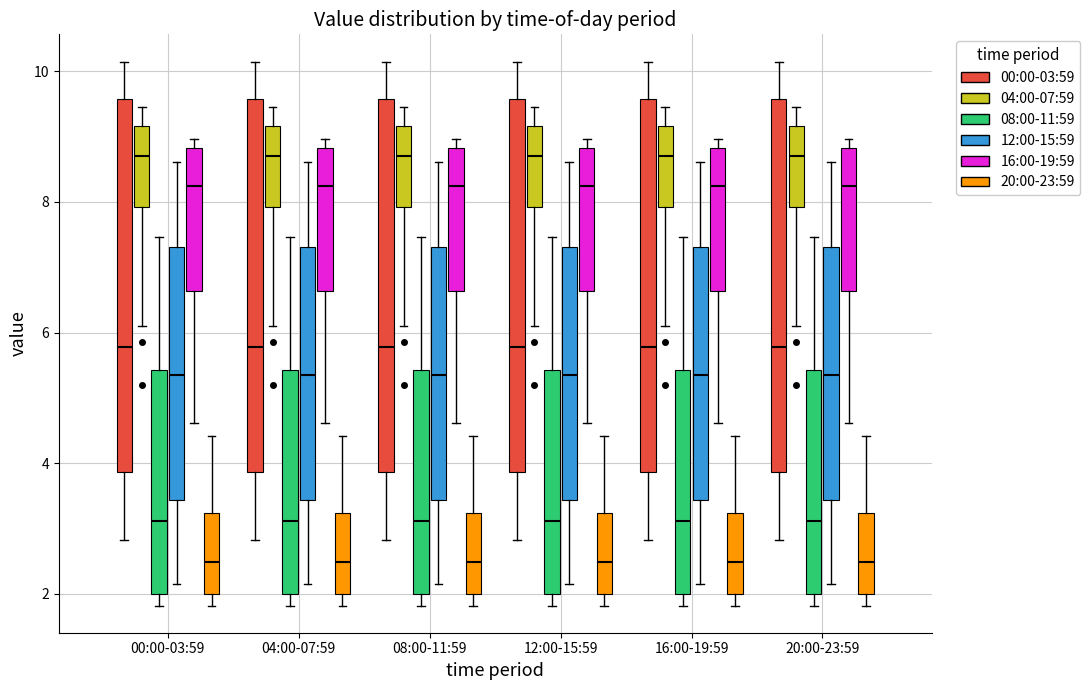

Reading left to right, transcribe this box plot: for each box, give where its median line is, the range the box spans, and where its two whiskers end, as read against the y-axis. The values are not printed on the chart, so give them approximately, as read against the axis.

00:00-03:59 (00:00-03:59): median 5.8, box 3.8 to 9.6, whiskers 2.8 to 10.2
00:00-03:59 (04:00-07:59): median 8.8, box 8.0 to 9.2, whiskers 6.2 to 9.4
00:00-03:59 (08:00-11:59): median 3.2, box 2.0 to 5.4, whiskers 1.8 to 7.4
00:00-03:59 (12:00-15:59): median 5.4, box 3.4 to 7.4, whiskers 2.2 to 8.6
00:00-03:59 (16:00-19:59): median 8.2, box 6.6 to 8.8, whiskers 4.6 to 9.0
00:00-03:59 (20:00-23:59): median 2.4, box 2.0 to 3.2, whiskers 1.8 to 4.4
04:00-07:59 (00:00-03:59): median 5.8, box 3.8 to 9.6, whiskers 2.8 to 10.2
04:00-07:59 (04:00-07:59): median 8.8, box 8.0 to 9.2, whiskers 6.2 to 9.4
04:00-07:59 (08:00-11:59): median 3.2, box 2.0 to 5.4, whiskers 1.8 to 7.4
04:00-07:59 (12:00-15:59): median 5.4, box 3.4 to 7.4, whiskers 2.2 to 8.6
04:00-07:59 (16:00-19:59): median 8.2, box 6.6 to 8.8, whiskers 4.6 to 9.0
04:00-07:59 (20:00-23:59): median 2.4, box 2.0 to 3.2, whiskers 1.8 to 4.4
08:00-11:59 (00:00-03:59): median 5.8, box 3.8 to 9.6, whiskers 2.8 to 10.2
08:00-11:59 (04:00-07:59): median 8.8, box 8.0 to 9.2, whiskers 6.2 to 9.4
08:00-11:59 (08:00-11:59): median 3.2, box 2.0 to 5.4, whiskers 1.8 to 7.4
08:00-11:59 (12:00-15:59): median 5.4, box 3.4 to 7.4, whiskers 2.2 to 8.6
08:00-11:59 (16:00-19:59): median 8.2, box 6.6 to 8.8, whiskers 4.6 to 9.0
08:00-11:59 (20:00-23:59): median 2.4, box 2.0 to 3.2, whiskers 1.8 to 4.4
12:00-15:59 (00:00-03:59): median 5.8, box 3.8 to 9.6, whiskers 2.8 to 10.2
12:00-15:59 (04:00-07:59): median 8.8, box 8.0 to 9.2, whiskers 6.2 to 9.4
12:00-15:59 (08:00-11:59): median 3.2, box 2.0 to 5.4, whiskers 1.8 to 7.4
12:00-15:59 (12:00-15:59): median 5.4, box 3.4 to 7.4, whiskers 2.2 to 8.6
12:00-15:59 (16:00-19:59): median 8.2, box 6.6 to 8.8, whiskers 4.6 to 9.0
12:00-15:59 (20:00-23:59): median 2.4, box 2.0 to 3.2, whiskers 1.8 to 4.4
16:00-19:59 (00:00-03:59): median 5.8, box 3.8 to 9.6, whiskers 2.8 to 10.2
16:00-19:59 (04:00-07:59): median 8.8, box 8.0 to 9.2, whiskers 6.2 to 9.4
16:00-19:59 (08:00-11:59): median 3.2, box 2.0 to 5.4, whiskers 1.8 to 7.4
16:00-19:59 (12:00-15:59): median 5.4, box 3.4 to 7.4, whiskers 2.2 to 8.6
16:00-19:59 (16:00-19:59): median 8.2, box 6.6 to 8.8, whiskers 4.6 to 9.0
16:00-19:59 (20:00-23:59): median 2.4, box 2.0 to 3.2, whiskers 1.8 to 4.4
20:00-23:59 (00:00-03:59): median 5.8, box 3.8 to 9.6, whiskers 2.8 to 10.2
20:00-23:59 (04:00-07:59): median 8.8, box 8.0 to 9.2, whiskers 6.2 to 9.4
20:00-23:59 (08:00-11:59): median 3.2, box 2.0 to 5.4, whiskers 1.8 to 7.4
20:00-23:59 (12:00-15:59): median 5.4, box 3.4 to 7.4, whiskers 2.2 to 8.6
20:00-23:59 (16:00-19:59): median 8.2, box 6.6 to 8.8, whiskers 4.6 to 9.0
20:00-23:59 (20:00-23:59): median 2.4, box 2.0 to 3.2, whiskers 1.8 to 4.4